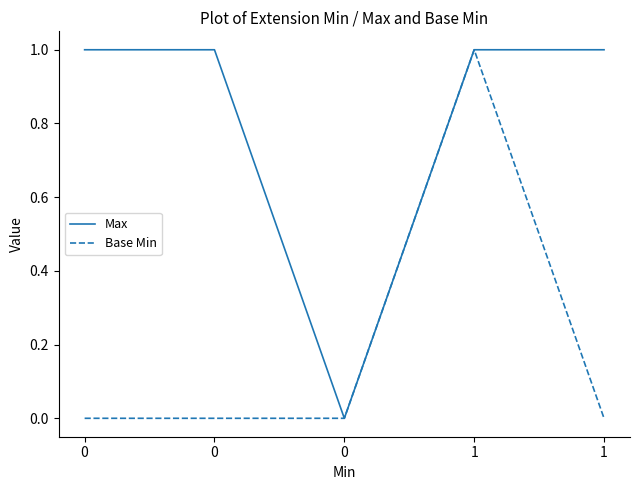

Is this an area chart (filled region under the line)?

No